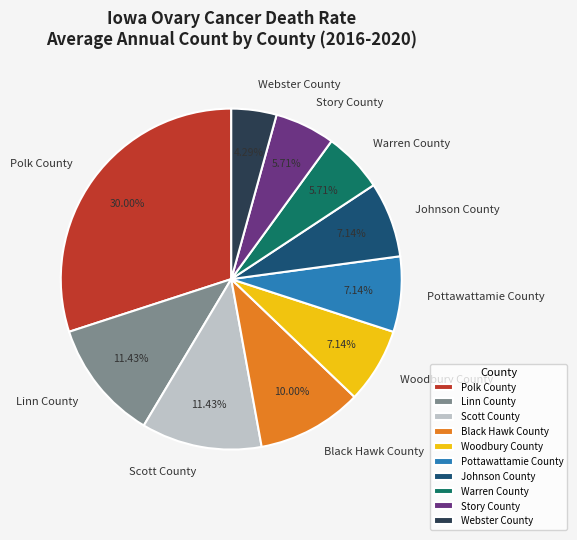

Approximately how many times larger is the value at Story County compared to Woodbury County?

0.8